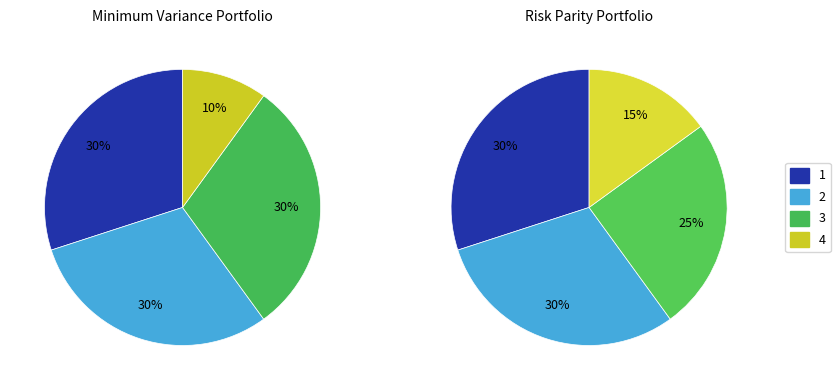

True or false: OPUS4-61062 accounts for 45% of the total.

False